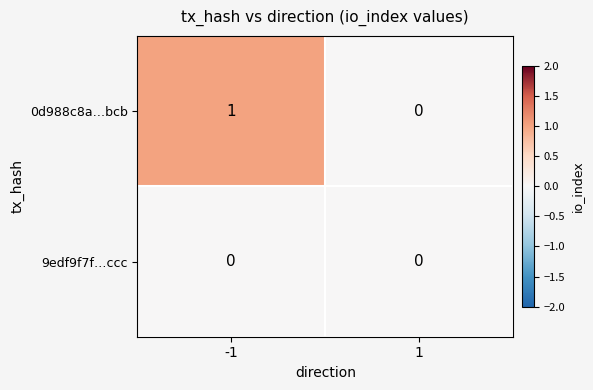

Reading left to right, what are all the values shown in this chart?

0d988c8a…bcb: -1=1	1=0
9edf9f7f…ccc: -1=0	1=0